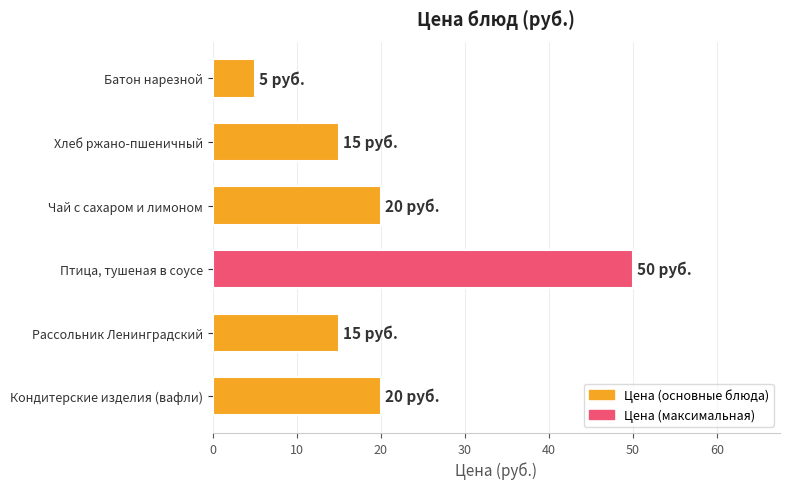

Are the bars horizontal?

Yes